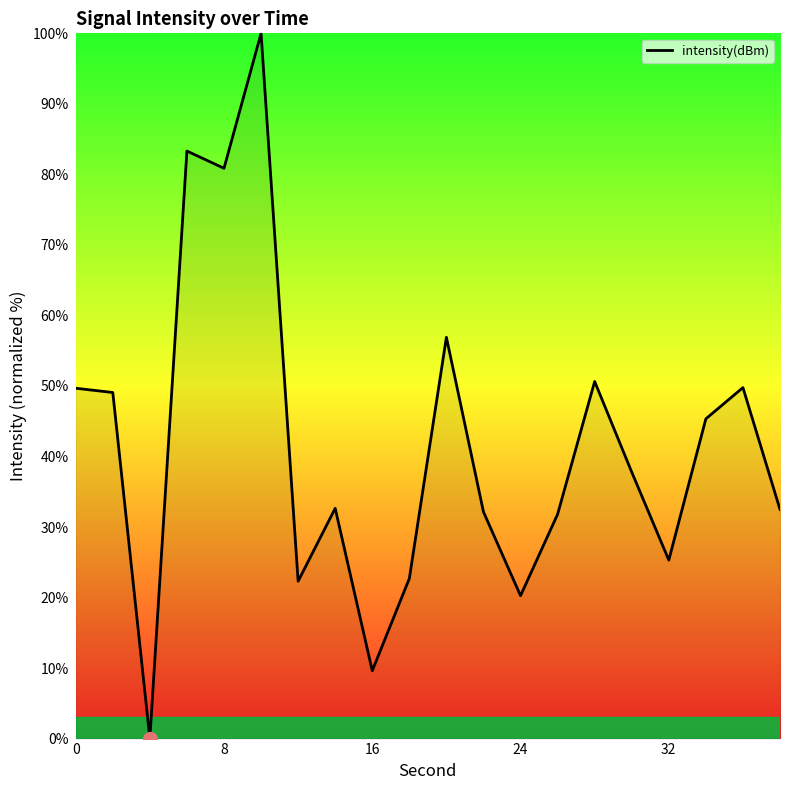

What is the difference between the maximum and minimum values?

100.0